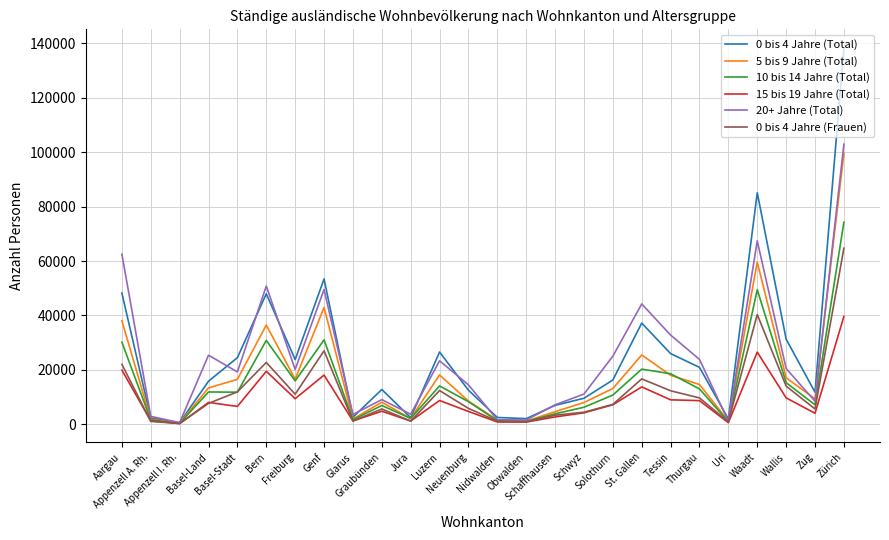

What is the greatest value displayed?

138290